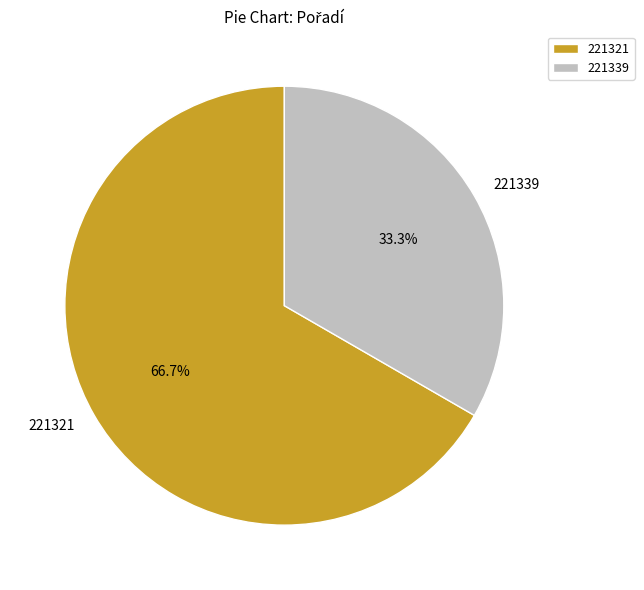

True or false: 221321 accounts for 67% of the total.

True